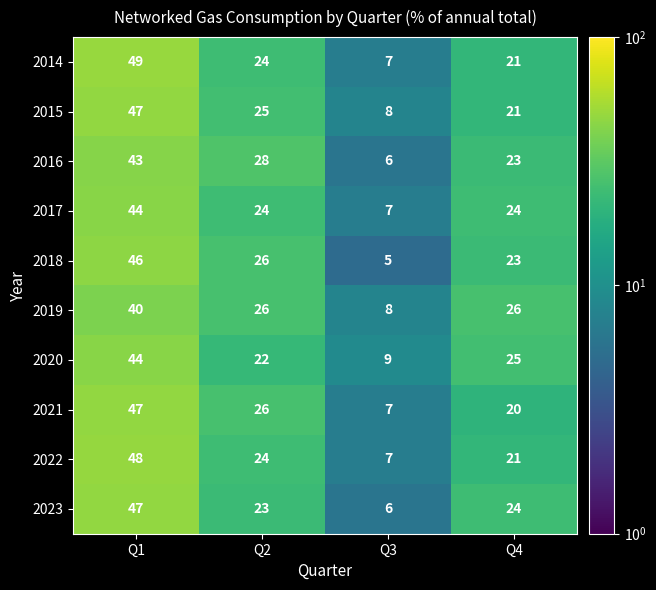

How many series are shown in this chart?

10